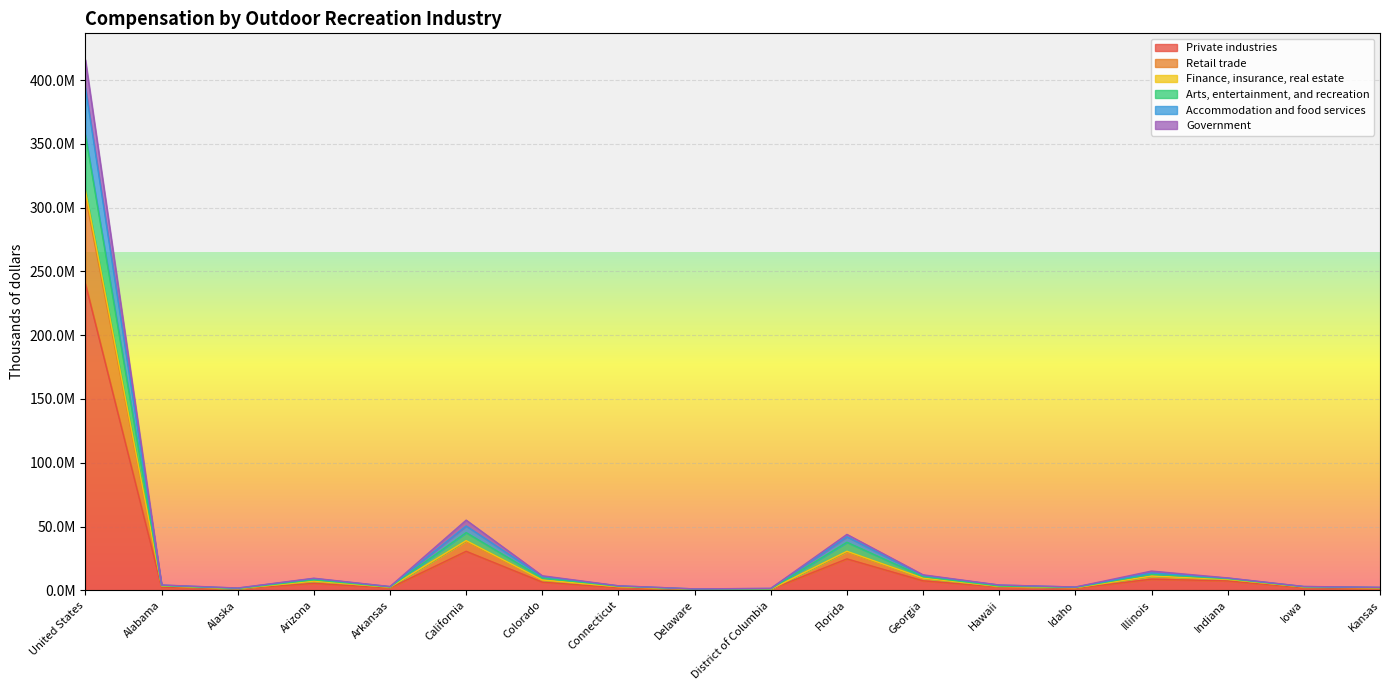

Reading left to right, what are all the values shown in this chart?

Private industries: 240308469	2442025	1104013	5448513	1806532	30569573	6379138	2031989	609277	768175	24629992	7425212	2557837	1518980	8733111	7364540	1897424	1424321
Retail trade: 313472755	3446577	1312085	7219028	2416159	38967928	8070839	2822725	830512	881843	30606307	9557139	3025233	2043592	11176218	8603824	2570828	1927449
Finance, insurance, real estate: 308927398	3406916	1301004	7104738	2398872	38526144	7890304	2735260	819610	877486	30214569	9423412	2991737	2022456	10927048	8538771	2526779	1902339
Arts, entertainment, and recreation: 415835699	4167485	1778462	9468425	2923023	55009852	11391033	3534039	1087008	1499399	43825427	12139159	4137719	2555267	15070735	9692164	2987234	2318542
Accommodation and food services: 393992821	4049055	1675458	9210084	2858003	50420851	10843925	3458168	1077618	1420143	41987009	11672335	4077532	2521146	13584402	9555747	2925001	2247969
Government: 357096584	3680526	1432964	8154073	2609998	45242740	9603290	3167429	904143	1087122	37655008	10654587	3319497	2267621	12533309	9116104	2753146	2079936